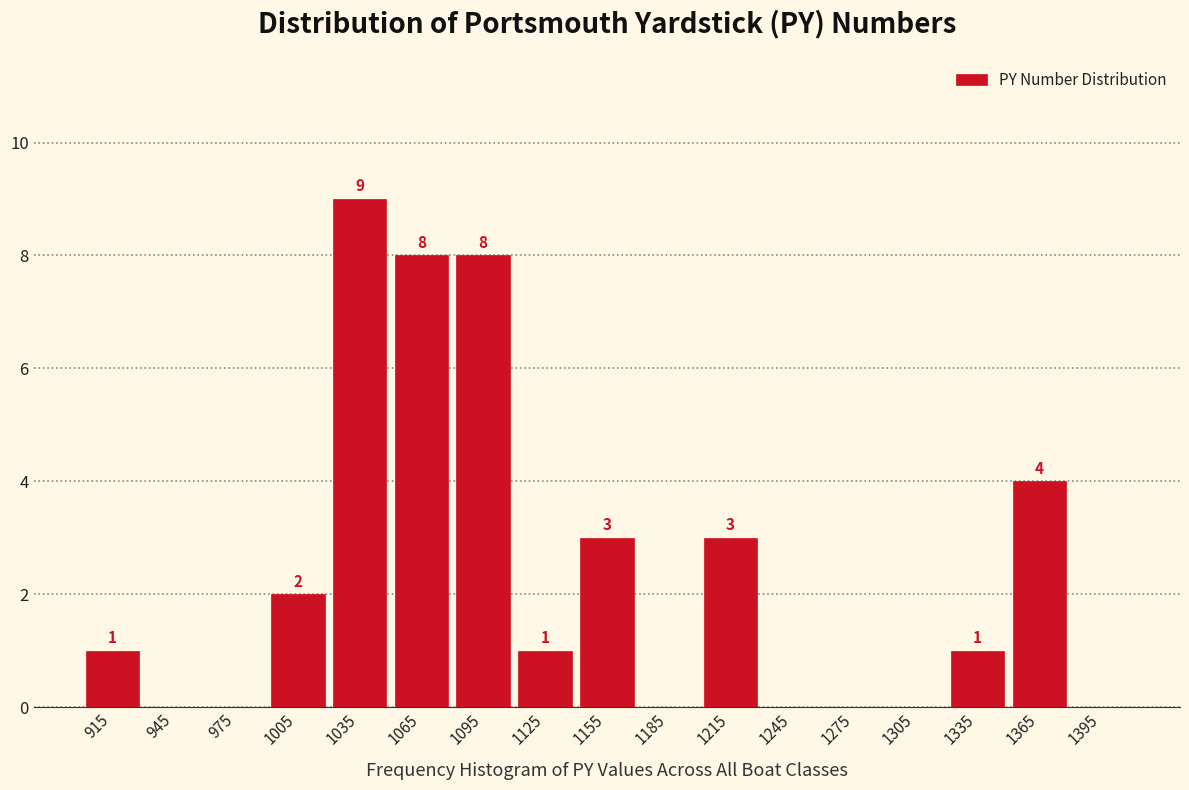

Which range on the x-axis has the tallest bar?

1020 to 1050